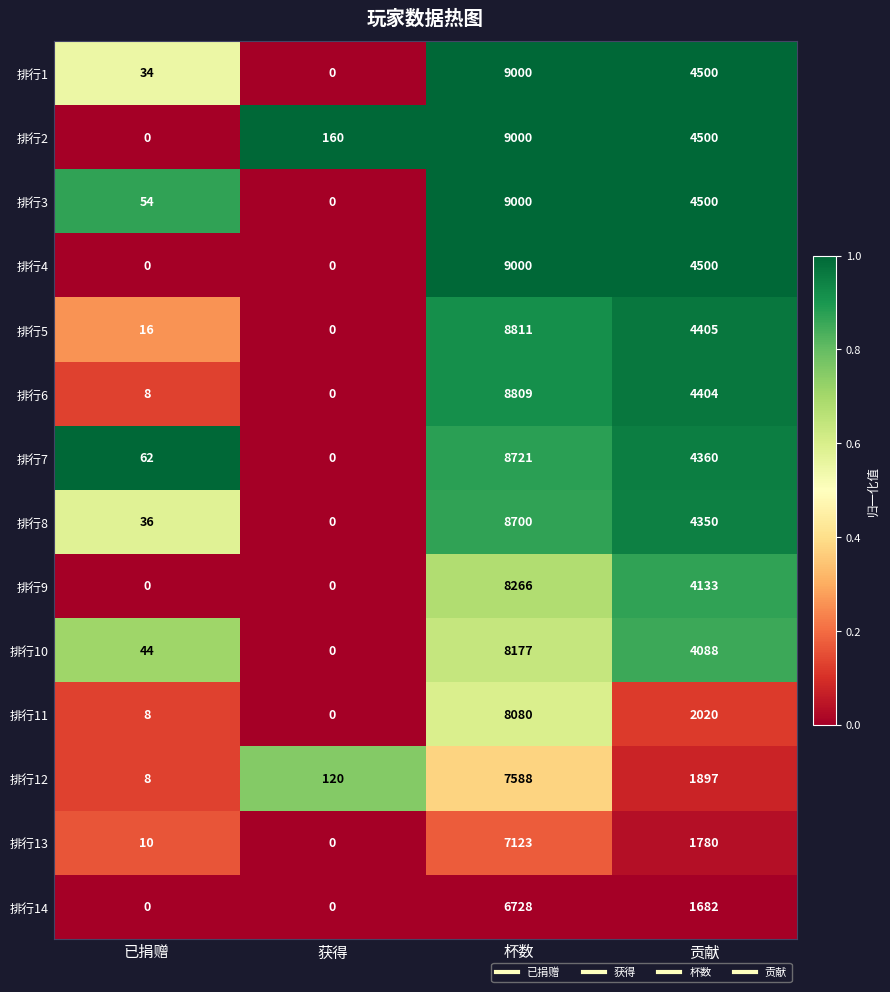

What is the difference between the 排行11 values at 已捐赠 and 获得?

8